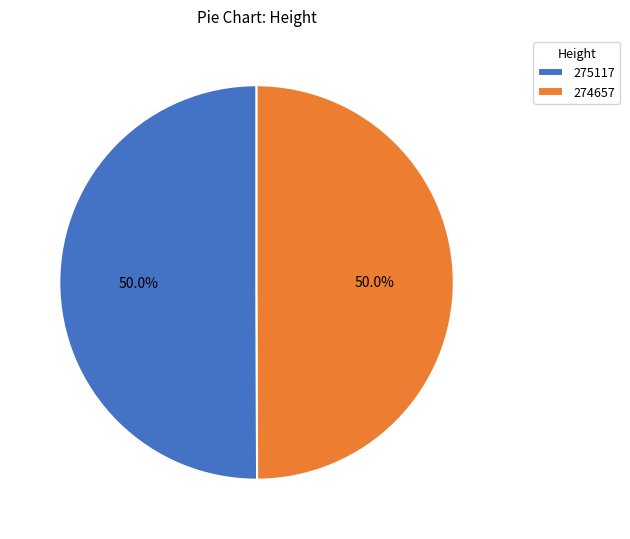

Approximately how many times larger is the value at 275117 compared to 274657?

1.0